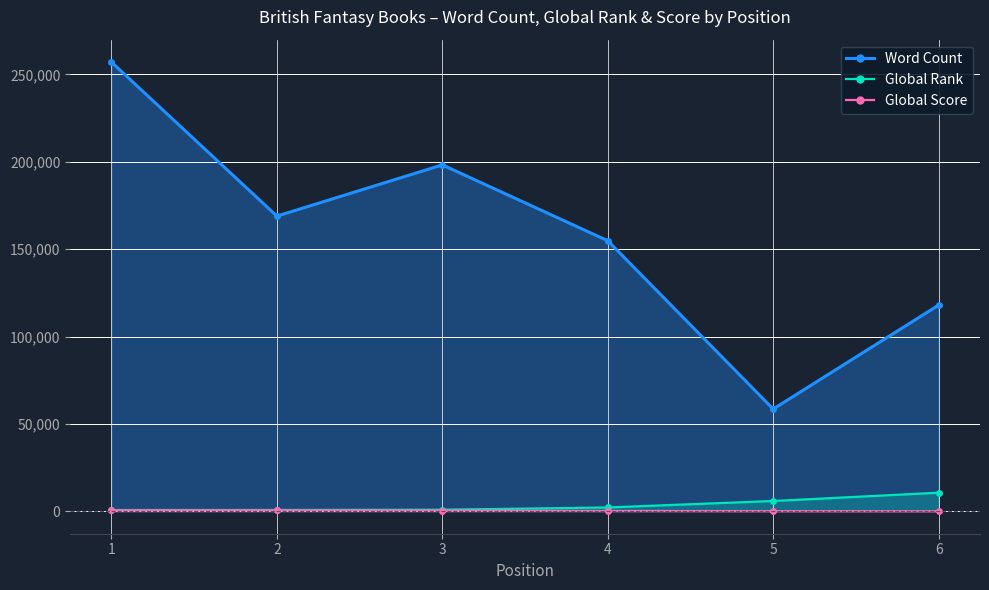

Rank the series at 2 from lowest to highest value.

Global Score, Global Rank, Word Count